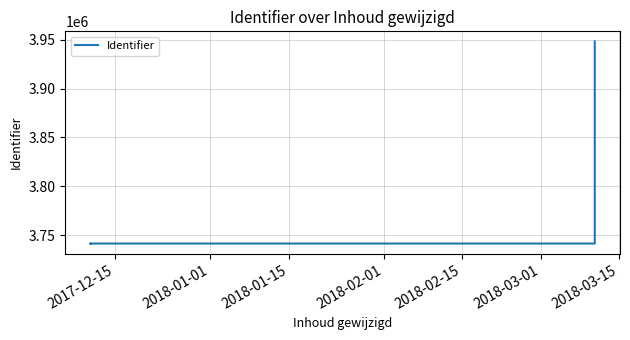

Count the number of values greater than 3741537.

2